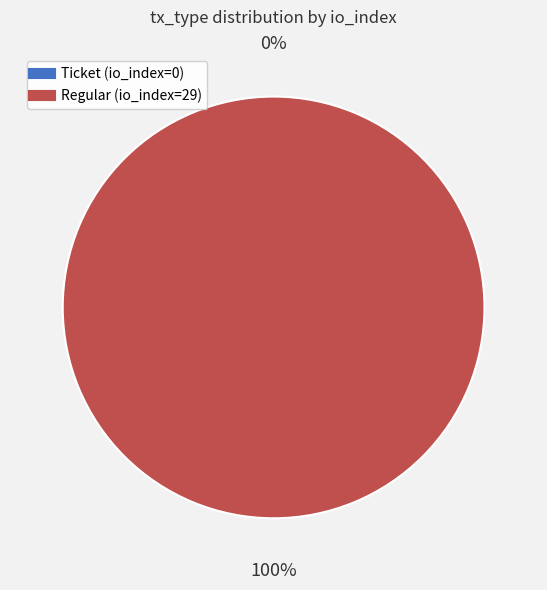

Which has a higher value, Regular (io_index=29) or Ticket (io_index=0)?

Regular (io_index=29)